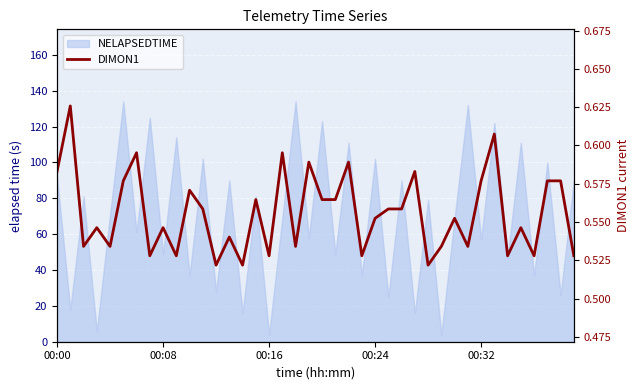

Does the chart display data point markers on the line(s)?

No